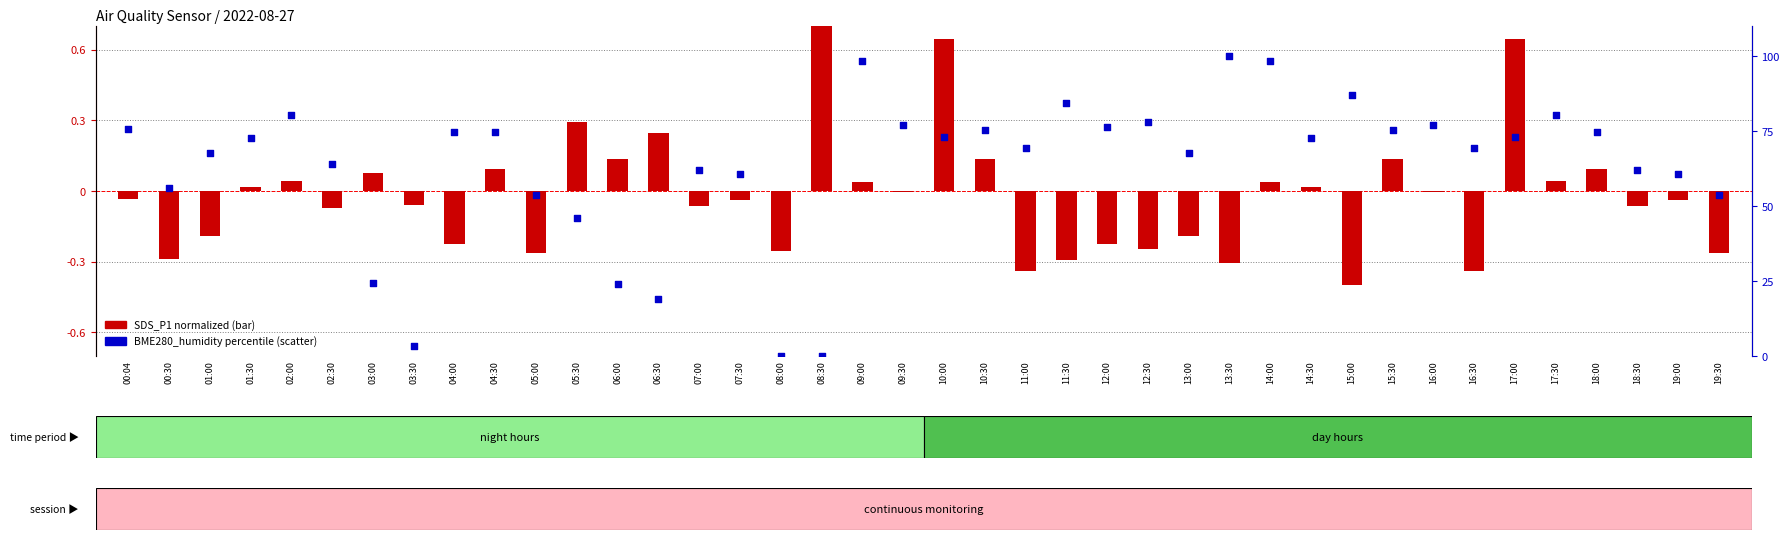

Is the value of SDS_P1 (normalized) at 19:30 greater than the value of BME280_humidity (percentile) at 02:30?

No